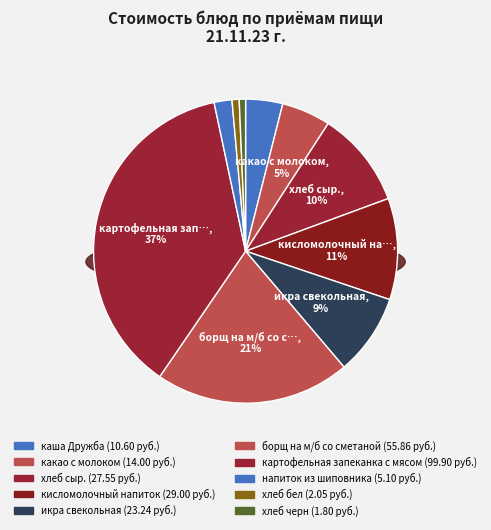

What is the largest slice in the pie chart?

картофельная запеканка с мясом